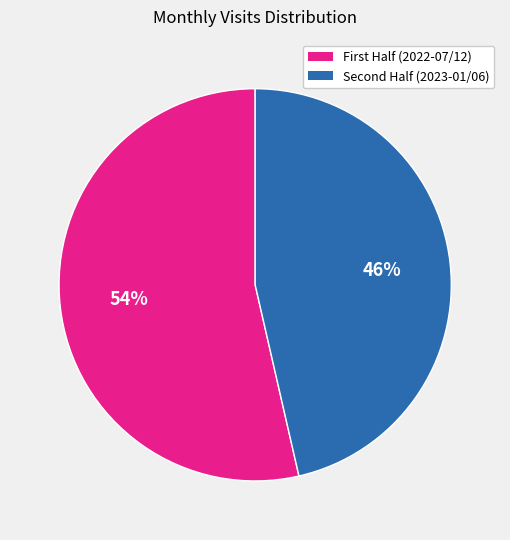

To the nearest percent, what is the average slice percentage?

50%